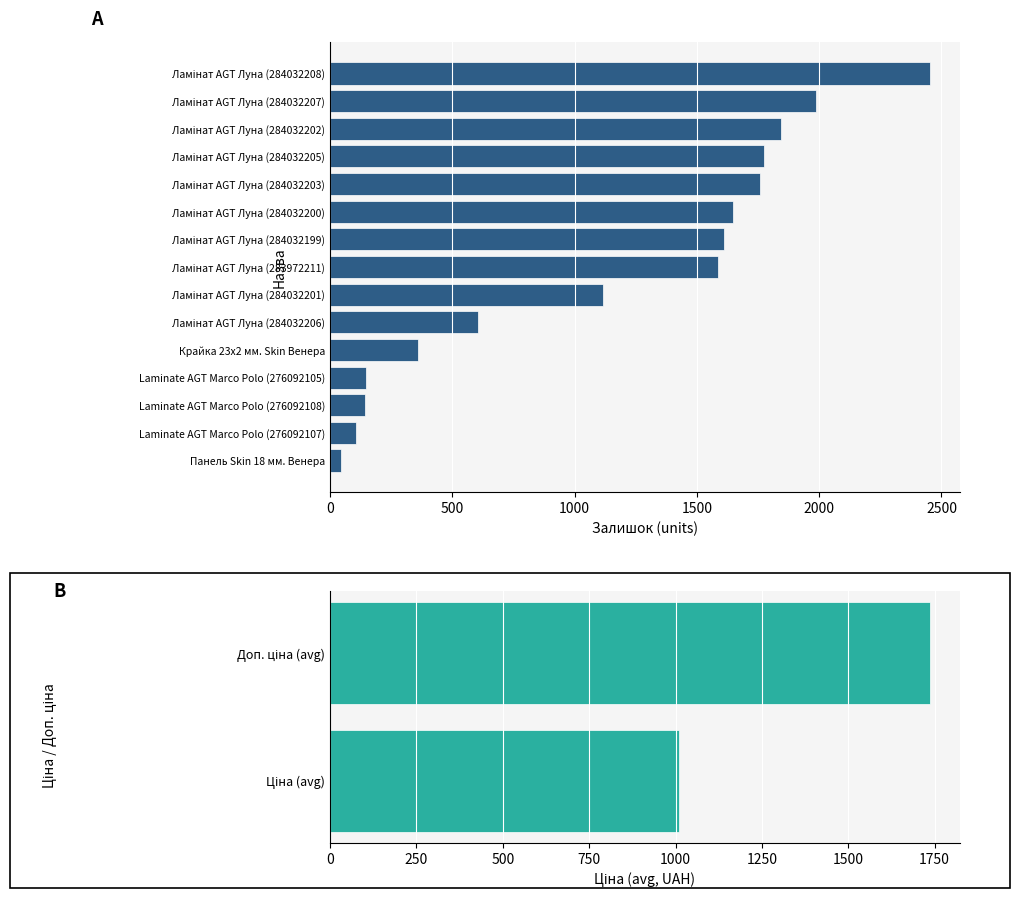

Where is the data nearest to the value 1248?

Ламінат AGT Луна (284032201)